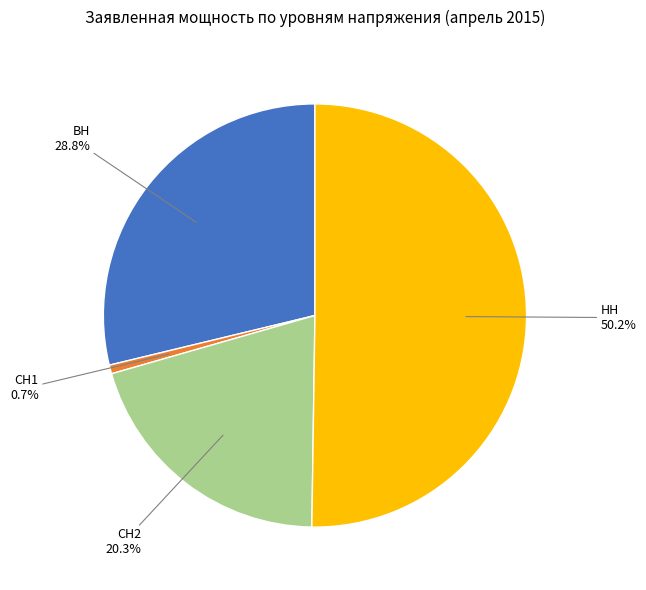

Rank the categories by value from highest to lowest.

НН, ВН, СН2, СН1